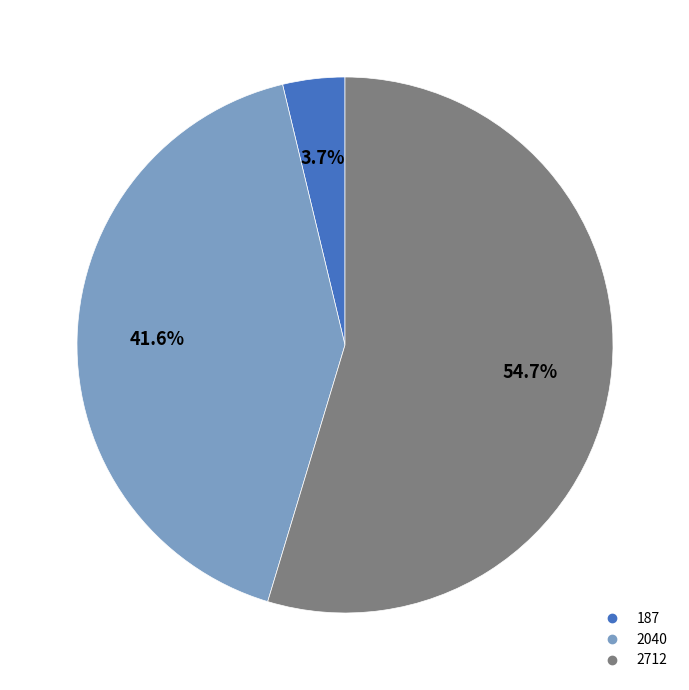

Between 2040 and 187, which is larger?

2040